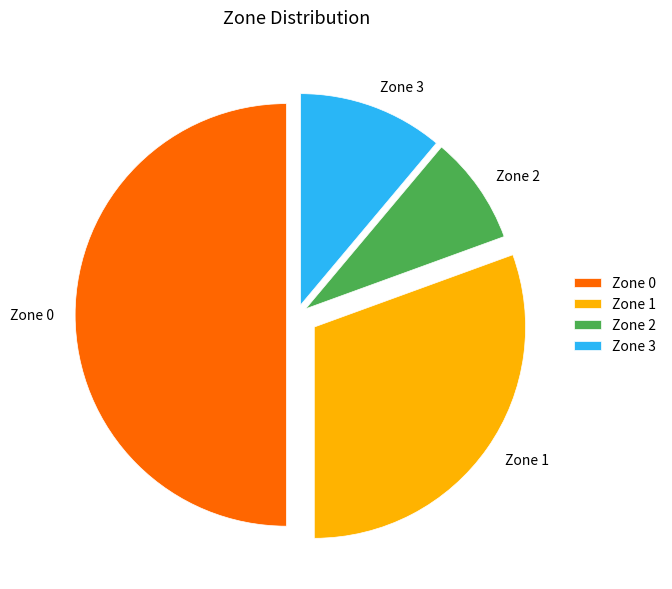

Does Zone 1 account for over 50% of the chart?

No